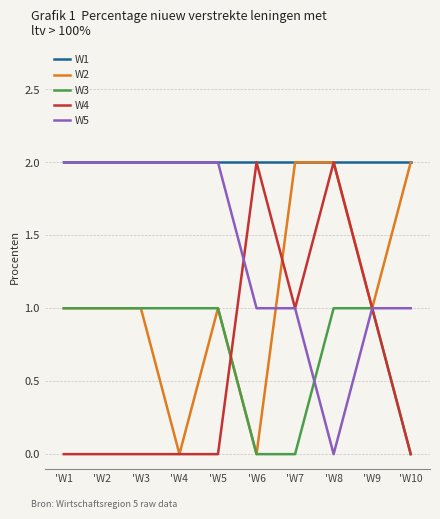

The W2 series shows 0 at 'W4. True or false?

True